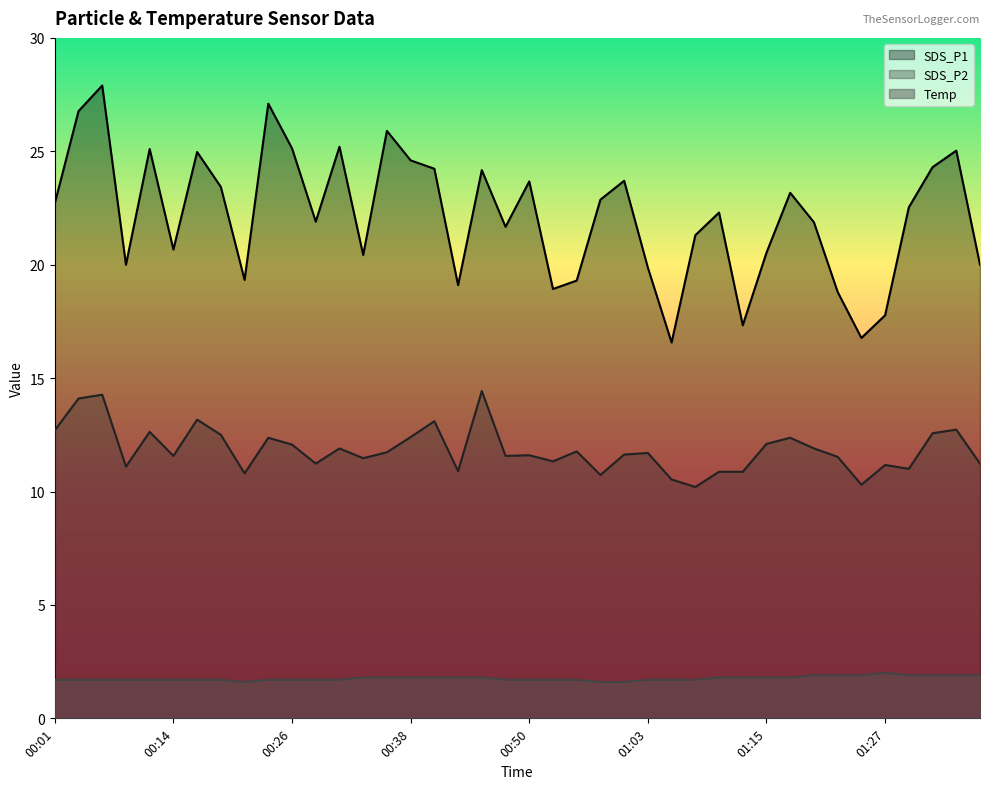

What position from the left is 00:09?

4